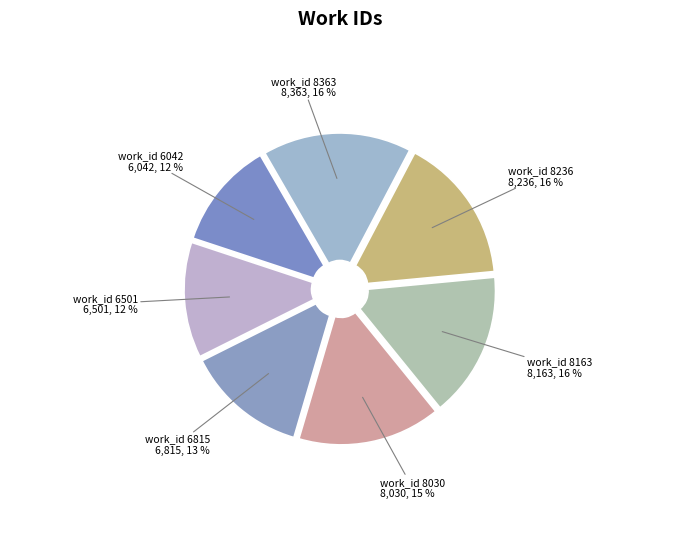

Between work_id 6501 and work_id 8163, which is larger?

work_id 8163